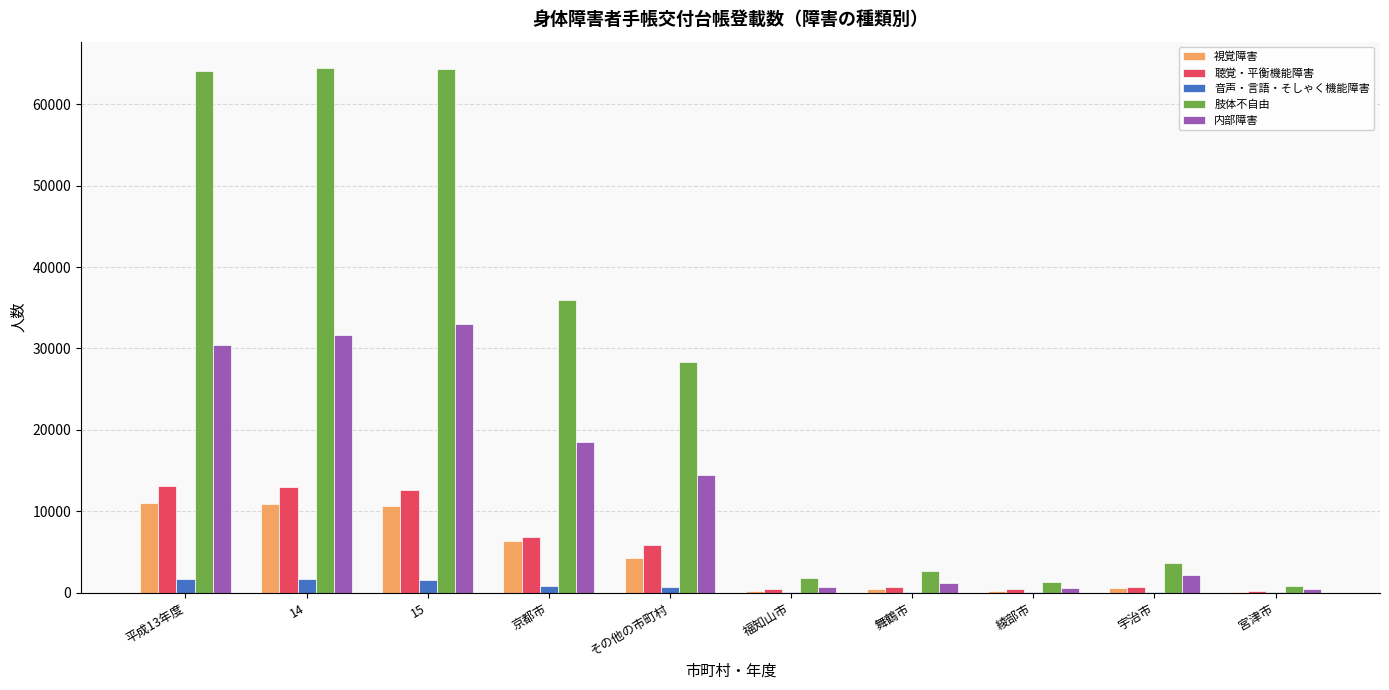

Between その他の市町村 and 福知山市, which series saw the biggest shift?

肢体不自由